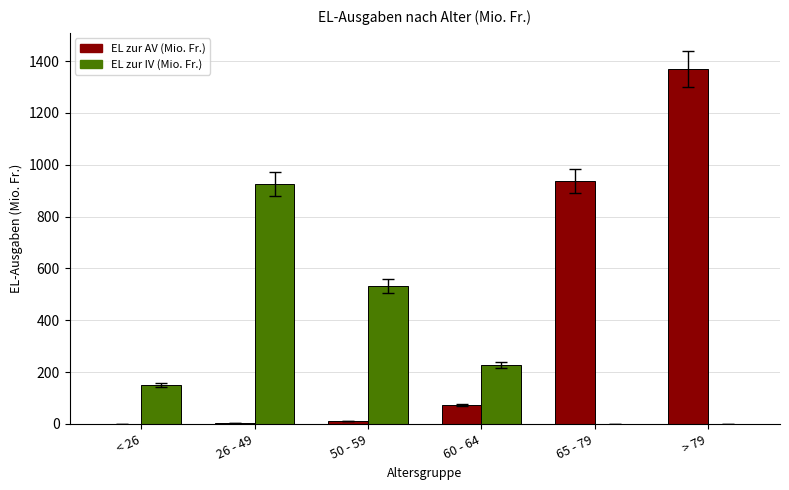

What is the sum of the EL zur IV (Mio. Fr.) values at > 79 and 50 - 59?

532.5